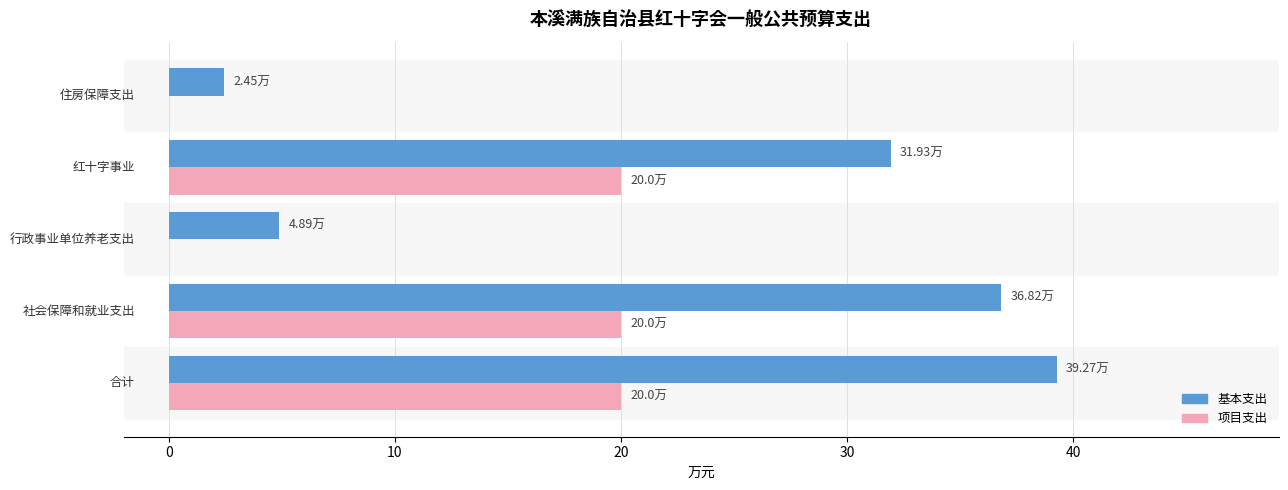

How many distinct data groups are displayed?

2